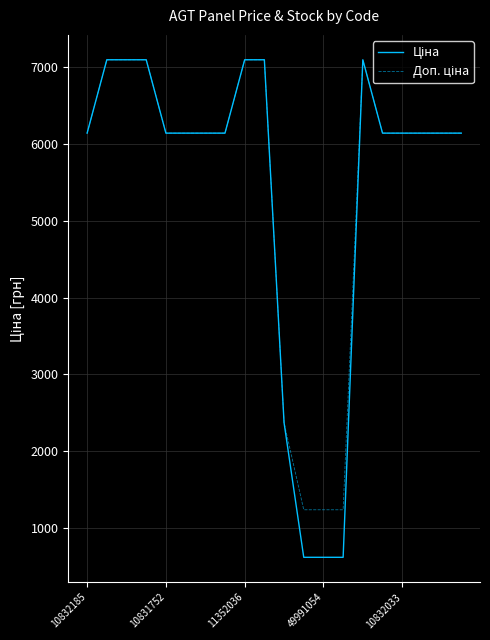

What is the maximum value shown in the chart?

7098.8